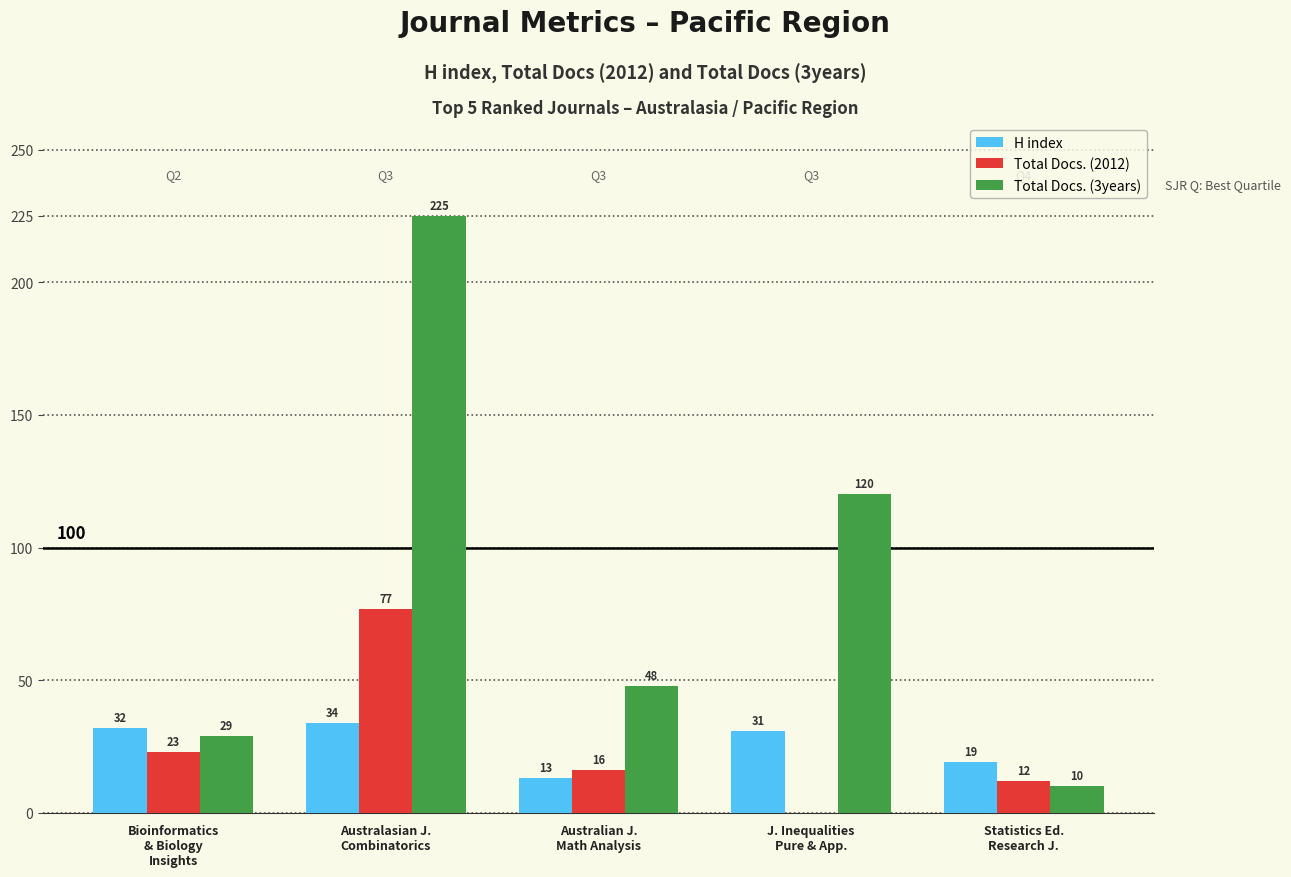

At which label does Total Docs. (2012) first exceed 16?

Bioinformatics
& Biology
Insights